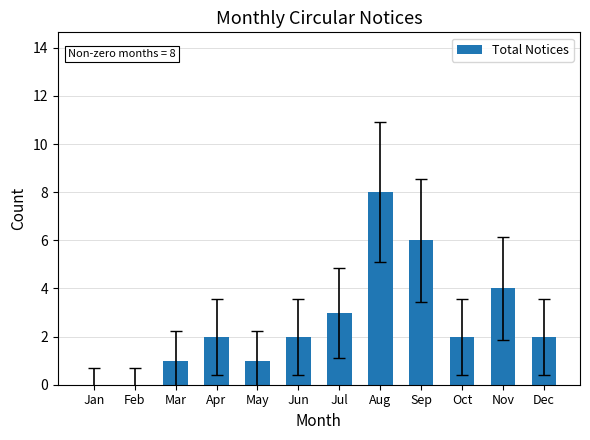

The chart shows a value of 4 at Nov. True or false?

True